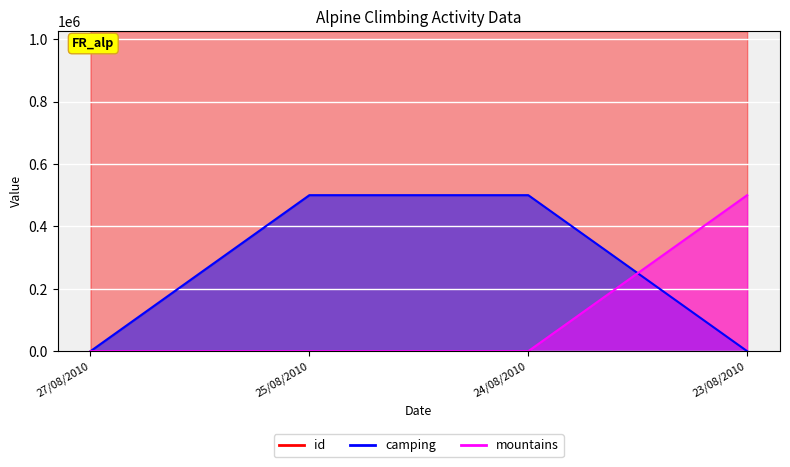

Reading right to left, list all the values displayed in this chart.

id: 1026030	1026006	1026014	1026019
camping: 0	500000	500000	0
mountains: 500000	0	0	0